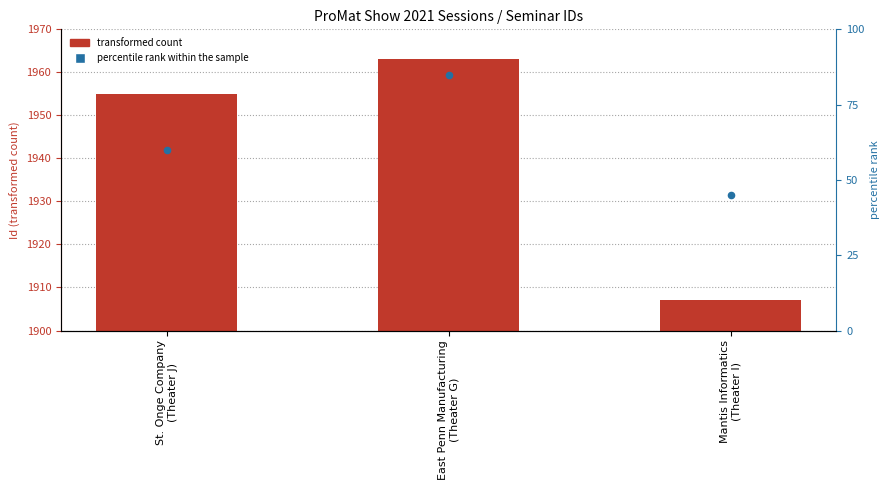

At which category is the sum across all series the highest?

East Penn Manufacturing
(Theater G)